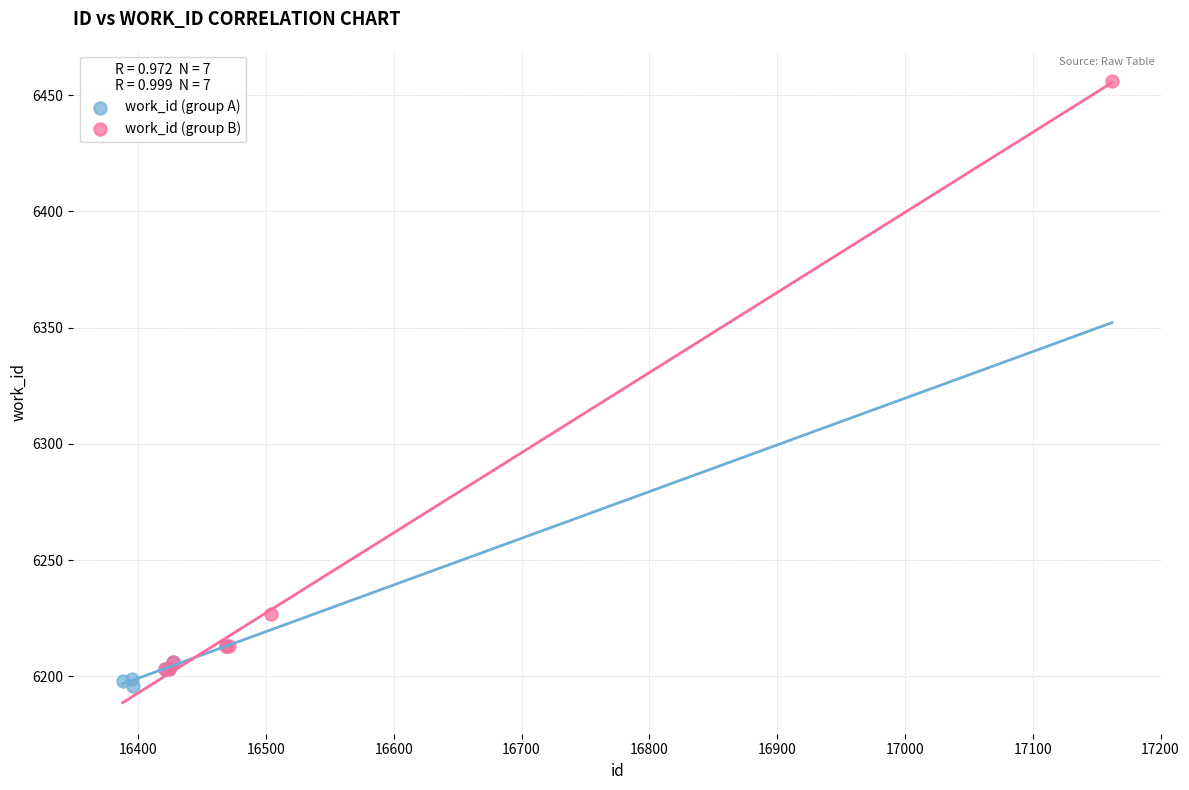

Which series reaches the minimum Y coordinate?

work_id (group A)